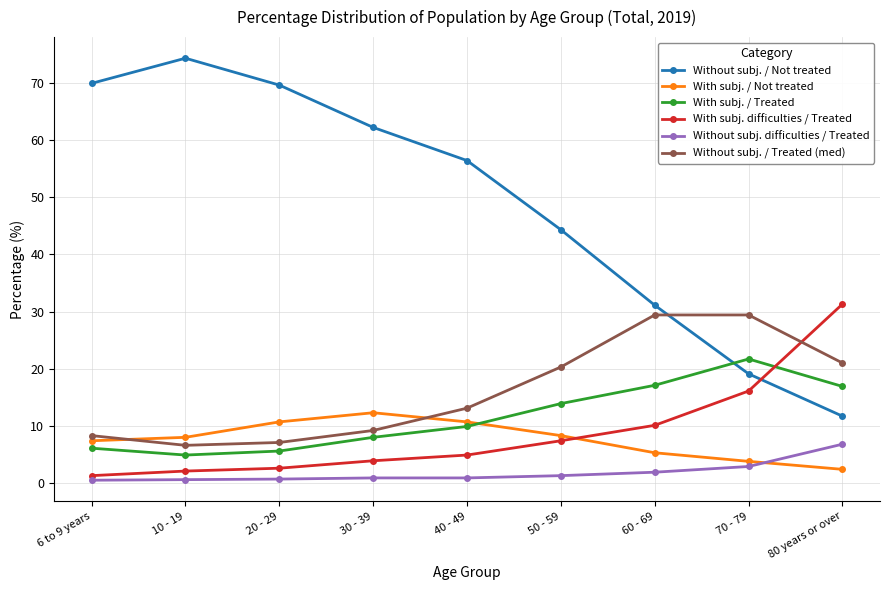

True or false: With subj. / Treated has more than 2 interior local peaks.

False